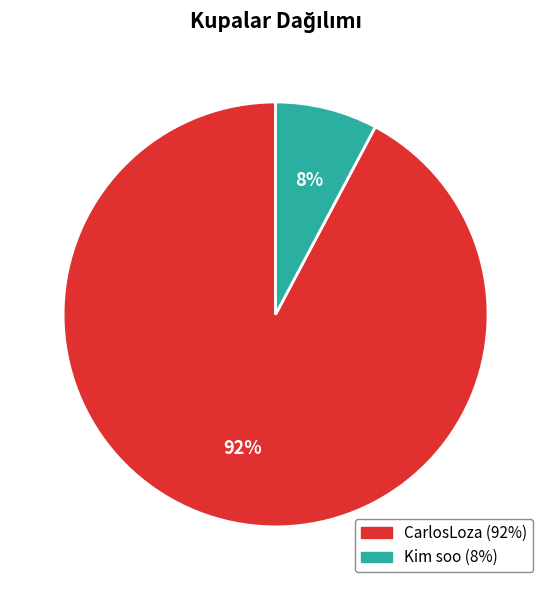

To the nearest percent, what is the average slice percentage?

50%